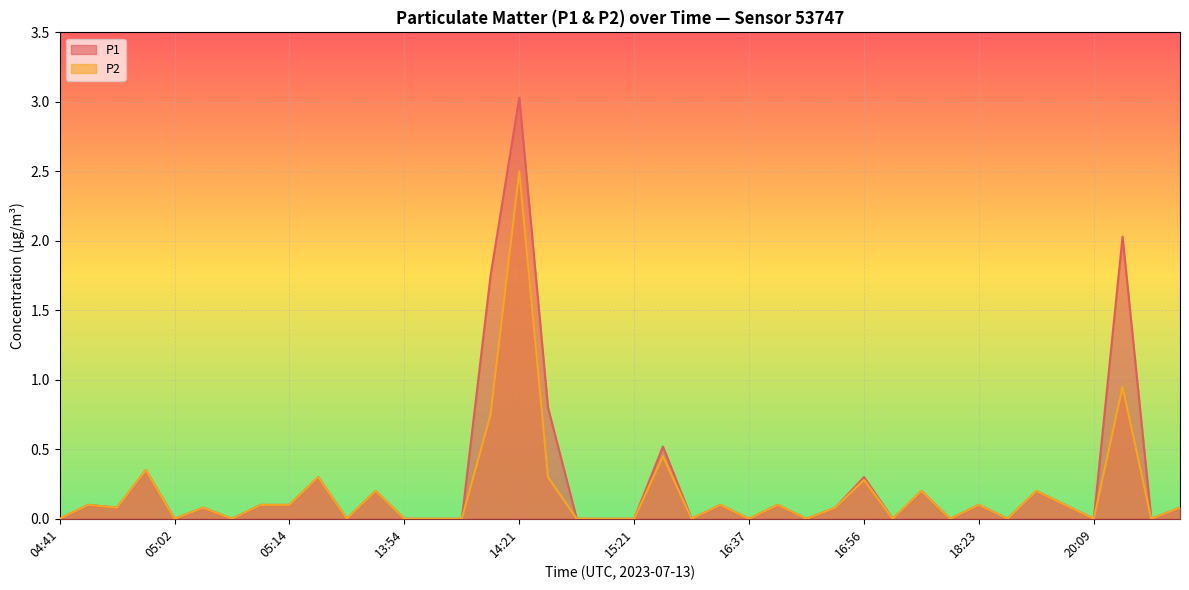

Where is the first local maximum for P2?

04:47